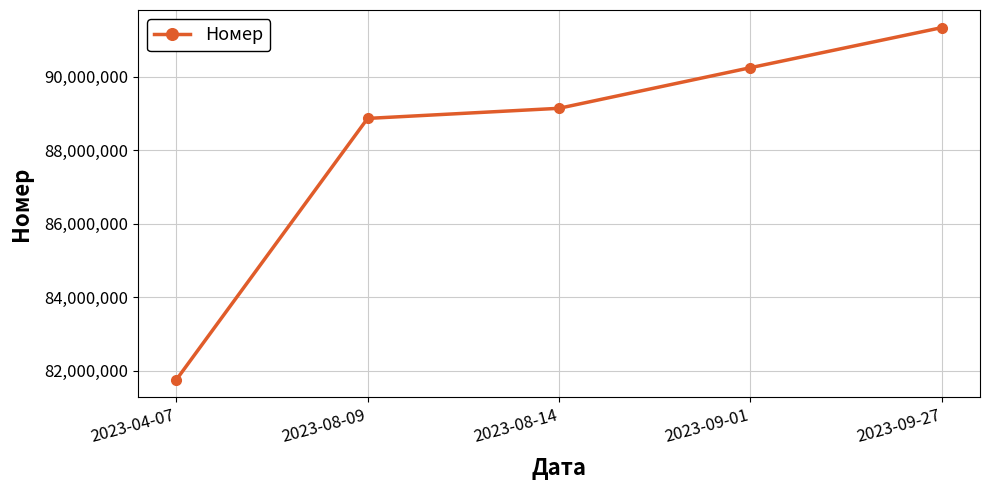

List the labels in order of value, largest first.

2023-09-27, 2023-09-01, 2023-08-14, 2023-08-09, 2023-04-07